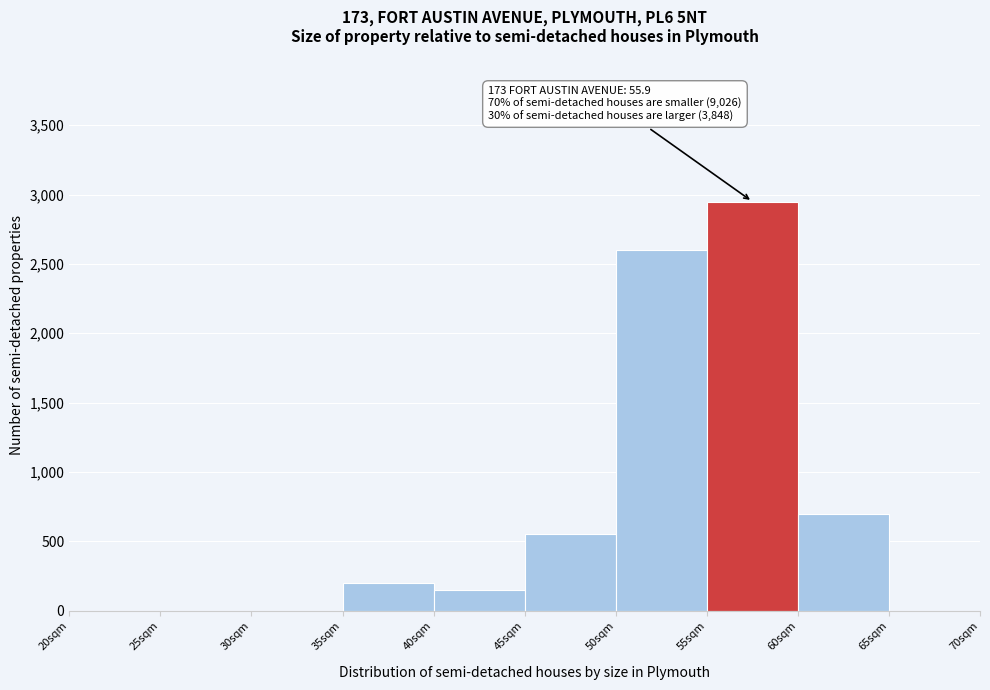

Which range on the x-axis has the tallest bar?

55 to 60